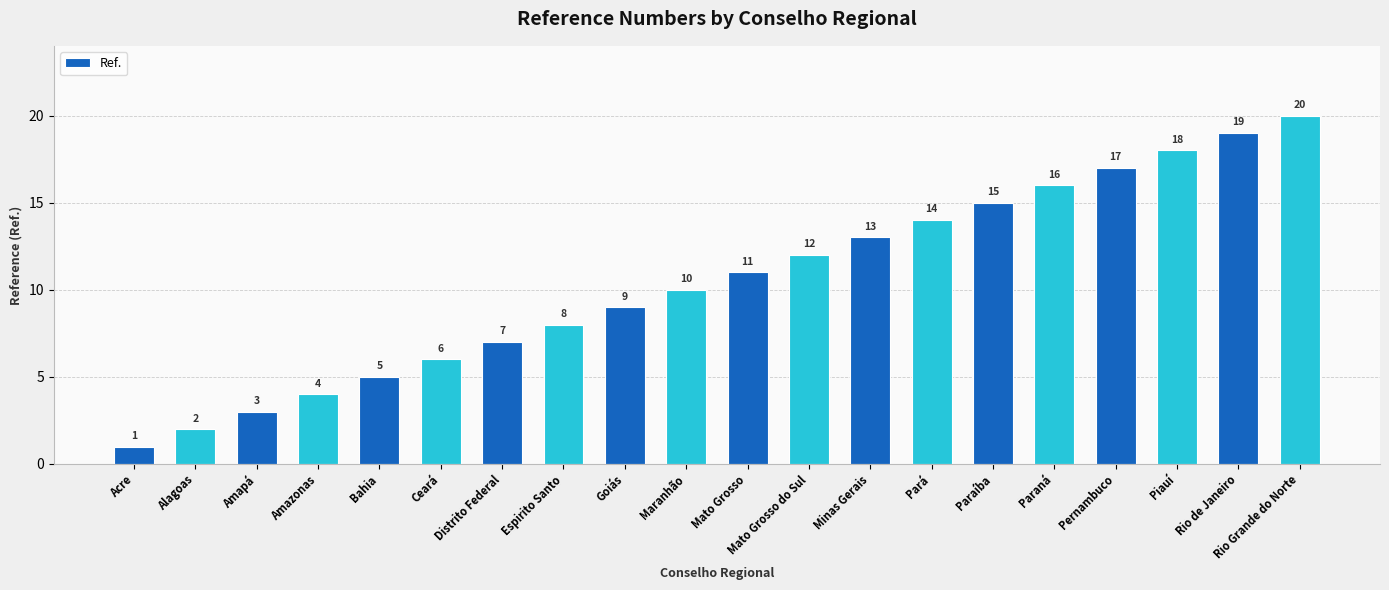

What is the difference between the maximum and second lowest values?

18